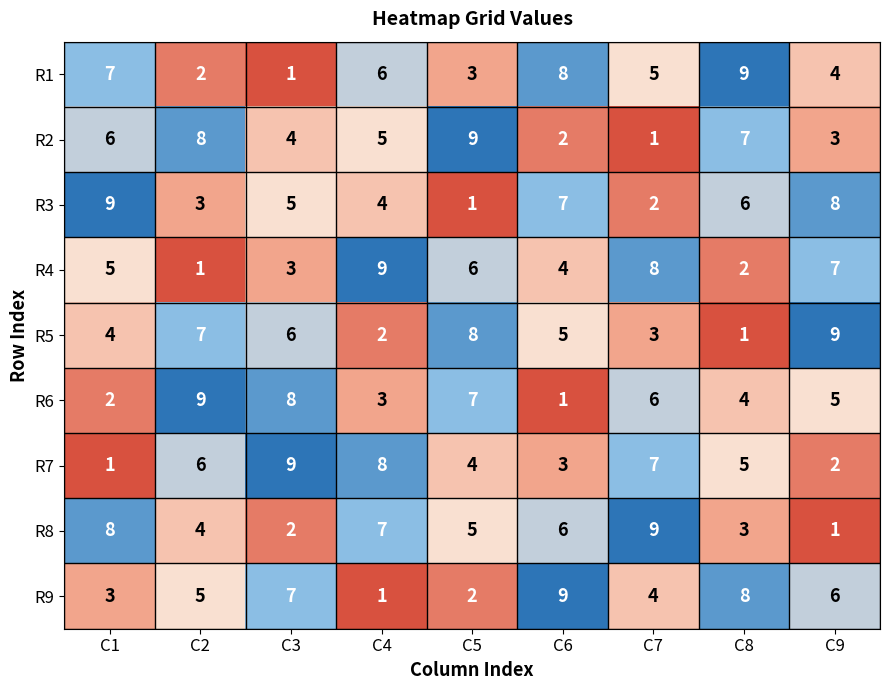

Count the number of categories in the chart.

9